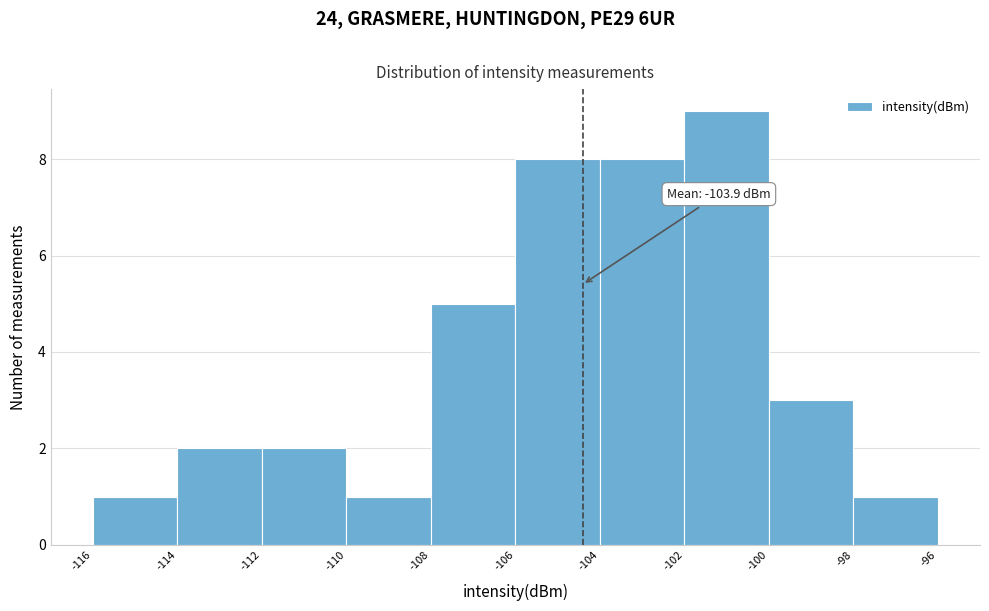

Reading right to left, what are all the values shown in this chart?

1	3	9	8	8	5	1	2	2	1